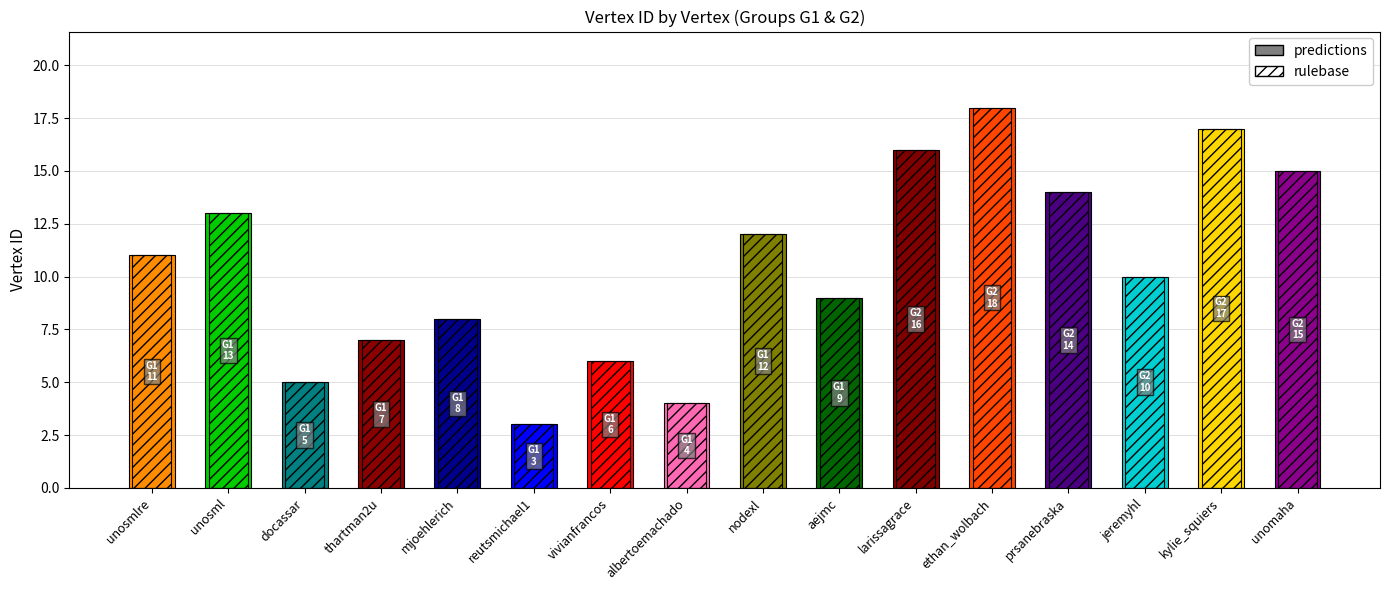

What is the ratio of the value at jeremyhl to the value at aejmc?

1.1